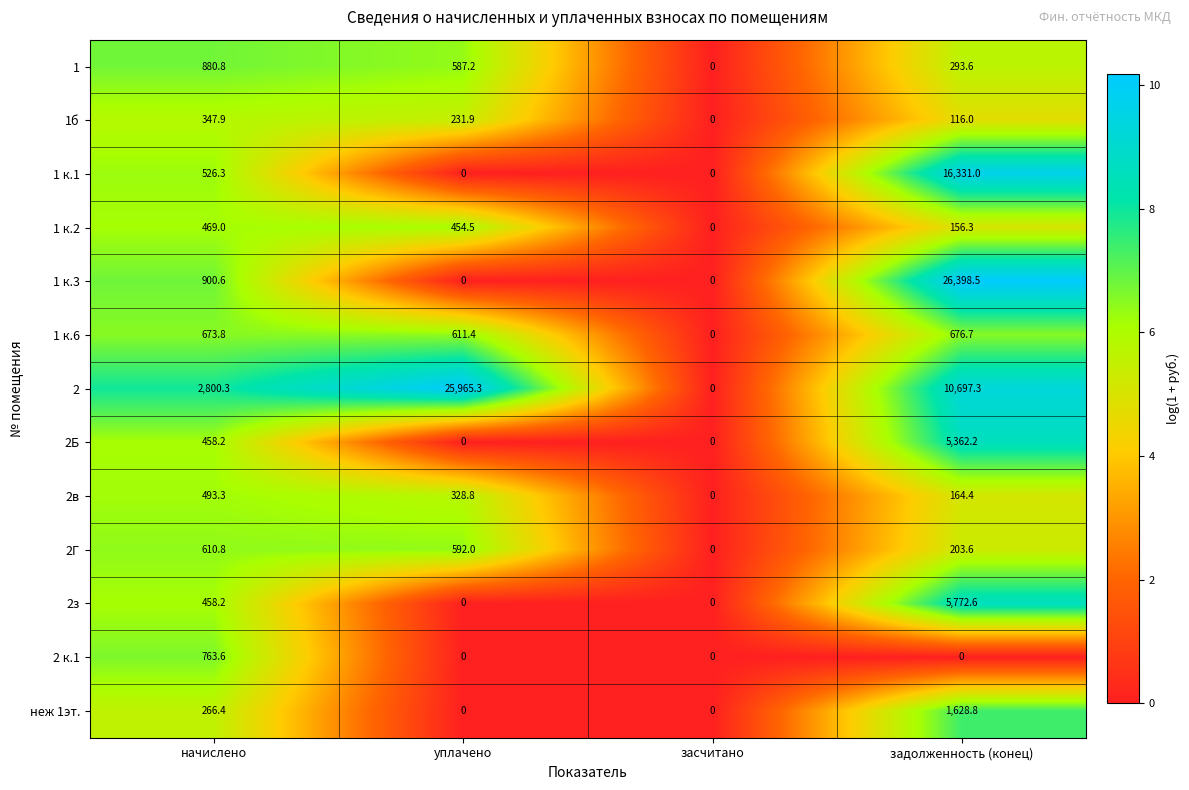

How many data points in 2 к.1 are above 0?

1